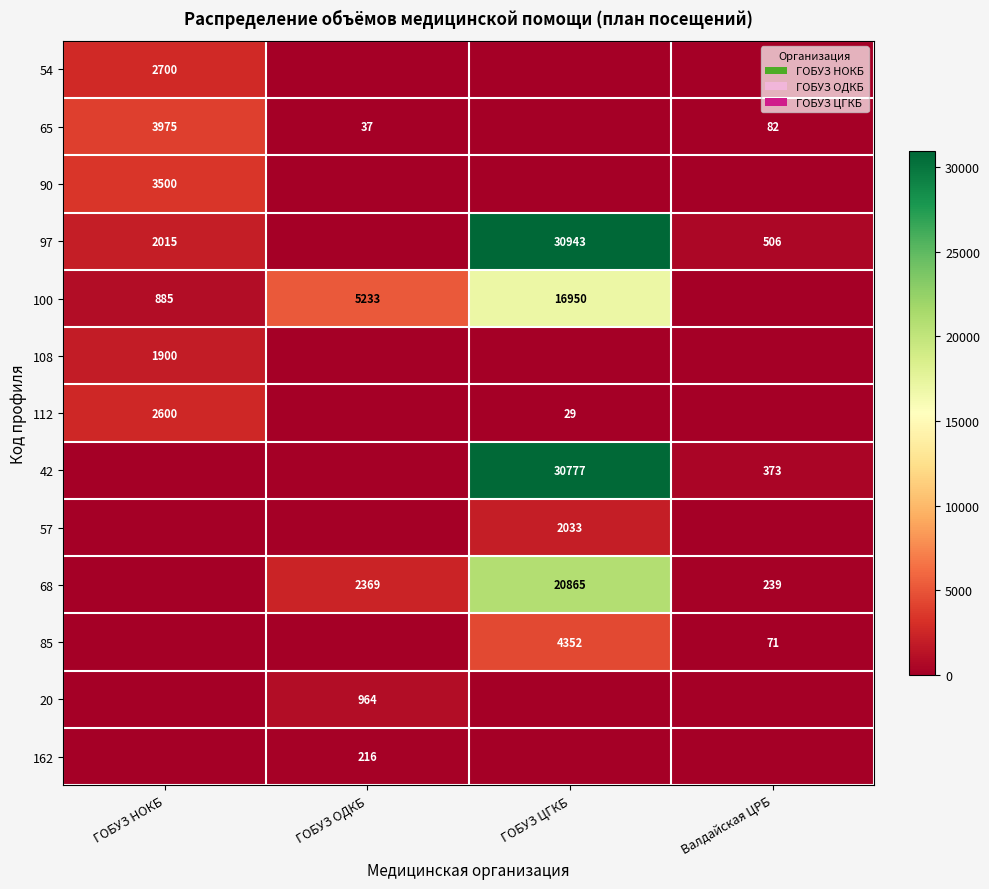

Is it true that 65 equals 37 at ГОБУЗ ОДКБ?

True